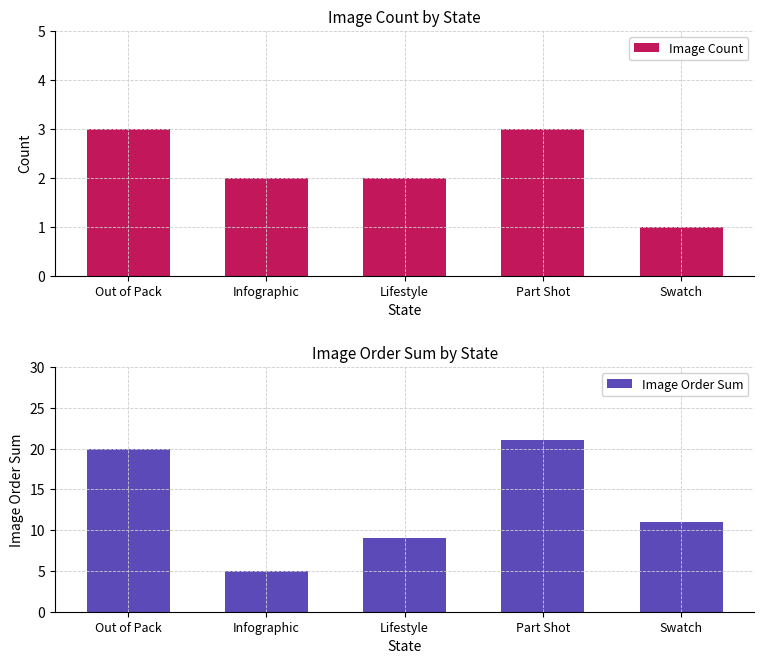

Are the bars grouped side by side (vs. stacked)?

Yes